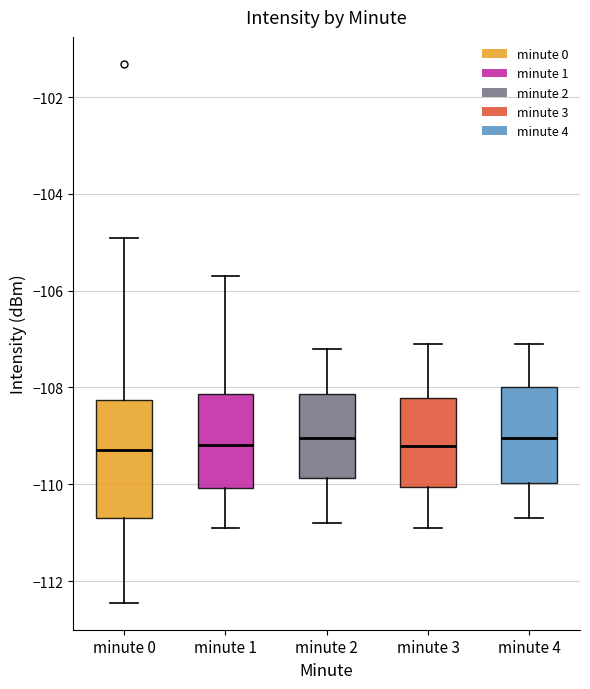

Which box is the tallest, from its lower edge to its upper edge?

minute 0